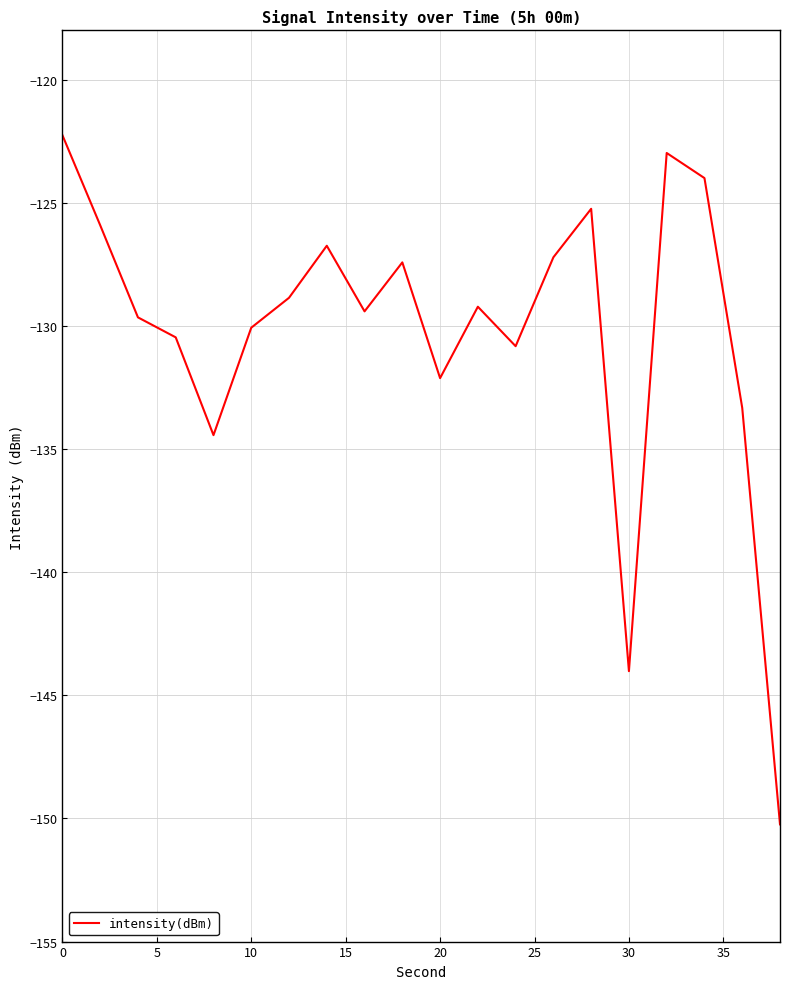

What is the minimum value shown in the chart?

-150.2